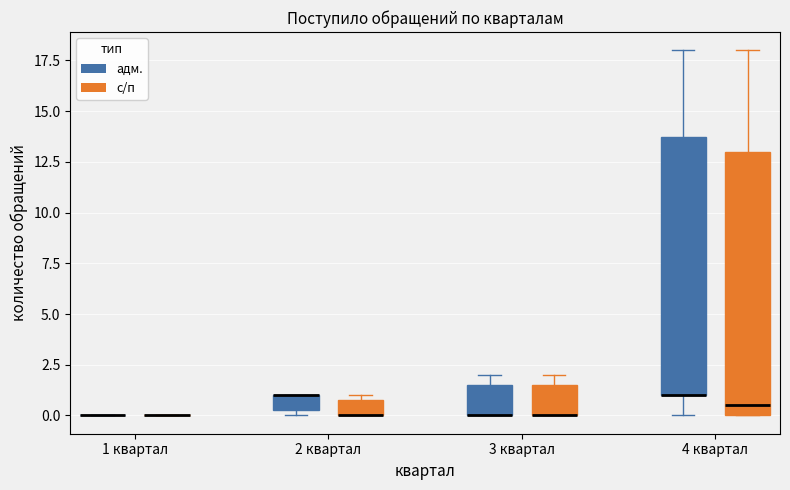

Reading left to right, transcribe this box plot: for each box, give where its median line is, the range the box spans, and where its two whiskers end, as read against the y-axis. The values are not printed on the chart, so give them approximately, as read against the axis.

1 квартал (адм.): box collapsed to a line at 0.0, whiskers 0.0 to 0.0
1 квартал (с/п): box collapsed to a line at 0.0, whiskers 0.0 to 0.0
2 квартал (адм.): median 1.0 (drawn on the box's upper edge), box 0.5 to 1.0, whiskers 0.0 to 1.0
2 квартал (с/п): median 0.0 (drawn on the box's lower edge), box 0.0 to 1.0, whiskers 0.0 to 1.0 (just above the box's upper edge)
3 квартал (адм.): median 0.0 (drawn on the box's lower edge), box 0.0 to 1.5, whiskers 0.0 to 2.0
3 квартал (с/п): median 0.0 (drawn on the box's lower edge), box 0.0 to 1.5, whiskers 0.0 to 2.0
4 квартал (адм.): median 1.0 (drawn on the box's lower edge), box 1.0 to 14.0, whiskers 0.0 to 18.0
4 квартал (с/п): median 0.5, box 0.0 to 13.0, whiskers 0.0 to 18.0